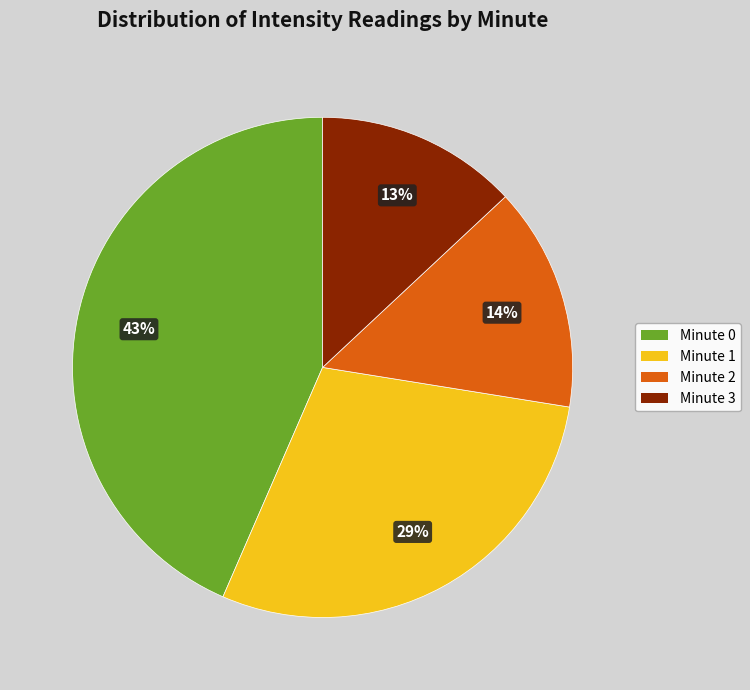

Is there any slice that represents more than half of the pie?

No